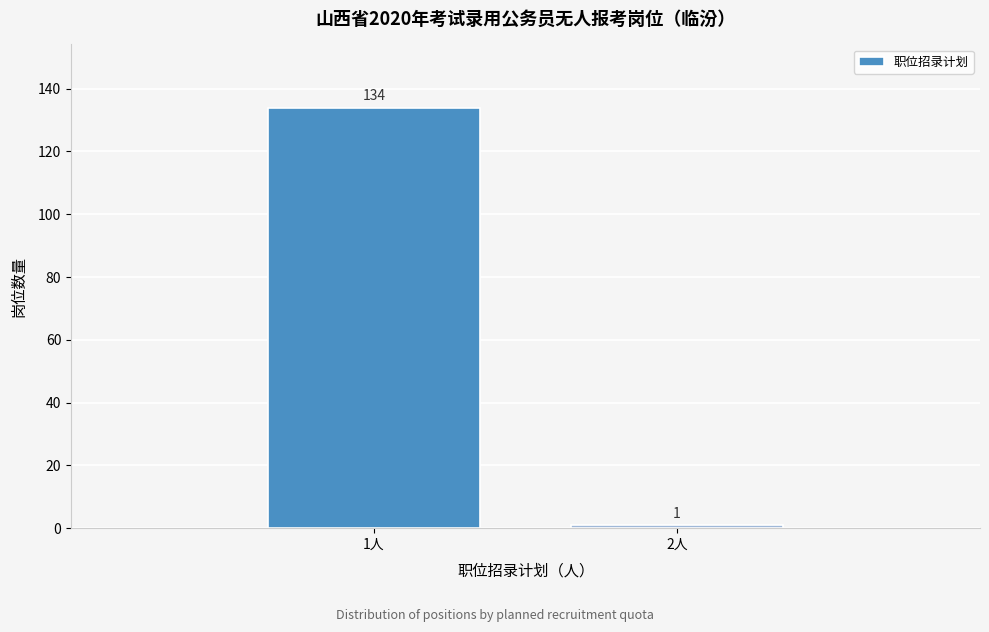

Reading right to left, list all the values displayed in this chart.

1	134